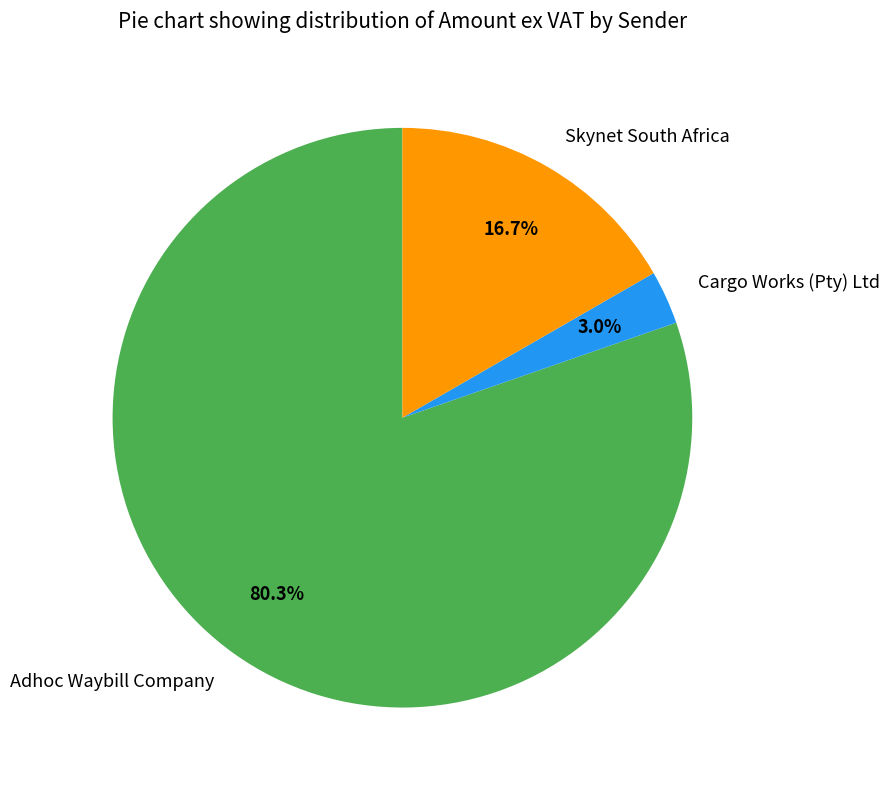

Which slice is the smallest?

Cargo Works (Pty) Ltd